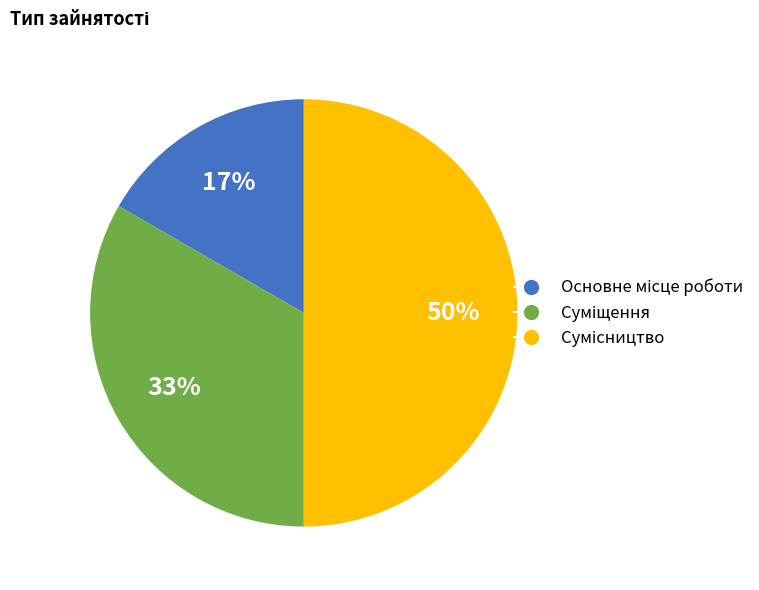

To the nearest percent, what is the difference between the largest and smallest slice percentages?

33%